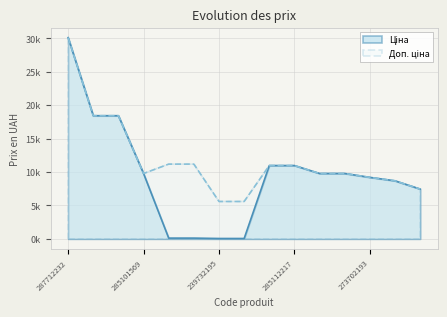

Reading left to right, what are all the values shown in this chart?

Ціна: 287712232=30102.8	287692233=18420.9	287692231=18420.9	285101569=9775.5	239772195=111.8	239772179=111.8	239732195=55.9	239732179=55.9	285112220=10964.4	285112217=10964.4	285102221=9775.5	285102219=9775.5	273702193=9196.3	248922198=8679.5	239682195=7444.6
Доп. ціна: 287712232=30102.8	287692233=18420.9	287692231=18420.9	285101569=9775.5	239772195=11182.0	239772179=11182.0	239732195=5591.0	239732179=5591.0	285112220=10964.4	285112217=10964.4	285102221=9775.5	285102219=9775.5	273702193=9196.3	248922198=8679.5	239682195=7444.6